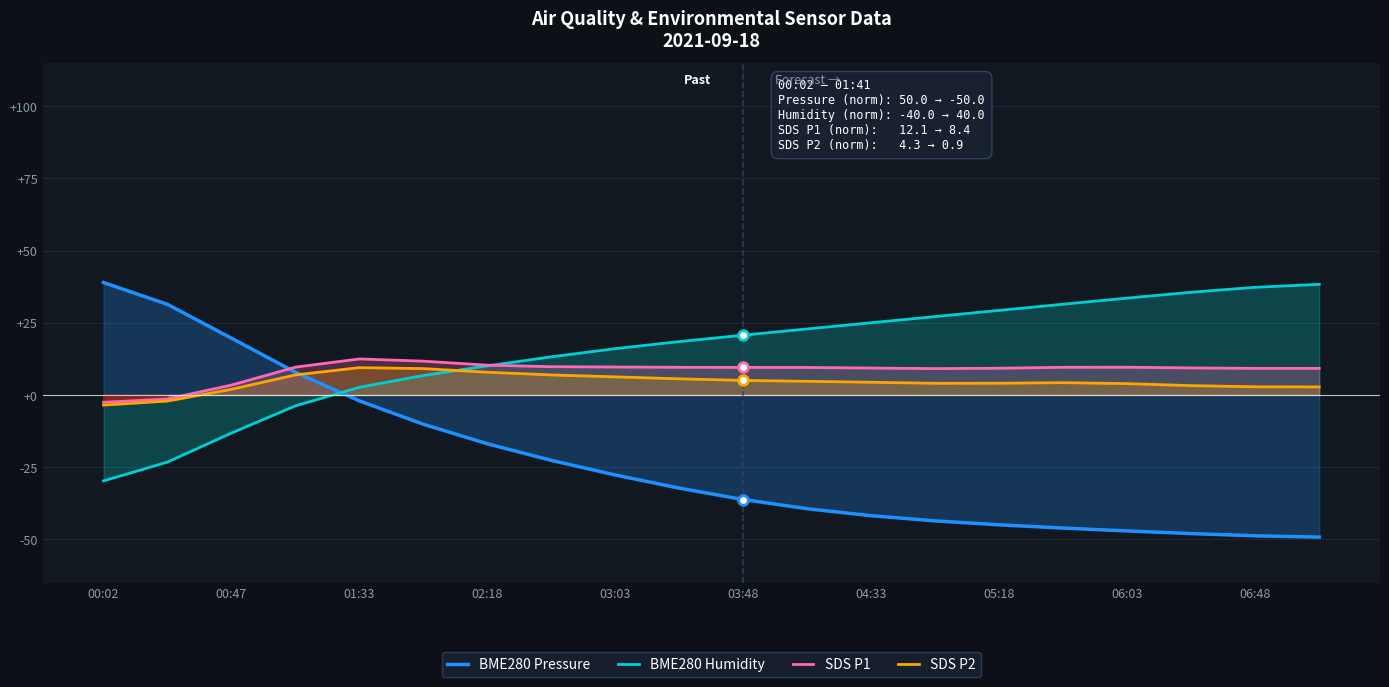

Reading right to left, what are all the values shown in this chart?

BME280 Pressure: -49.2	-48.8	-48.0	-47.1	-46.1	-45.0	-43.6	-41.8	-39.4	-36.2	-32.3	-27.7	-22.7	-16.9	-10.2	-2.1	7.9	19.7	31.4	38.9
BME280 Humidity: 38.3	37.3	35.6	33.6	31.4	29.3	27.2	25.0	22.9	20.7	18.5	16.0	13.2	10.1	6.8	2.7	-3.8	-13.2	-23.2	-29.8
SDS P1: 9.2	9.2	9.4	9.6	9.6	9.3	9.1	9.3	9.5	9.5	9.6	9.7	9.8	10.3	11.7	12.5	9.6	3.4	-1.4	-2.5
SDS P2: 2.8	2.8	3.2	3.9	4.3	4.1	4.0	4.4	4.7	5.0	5.6	6.3	6.9	7.9	9.1	9.5	6.9	2.0	-2.1	-3.5